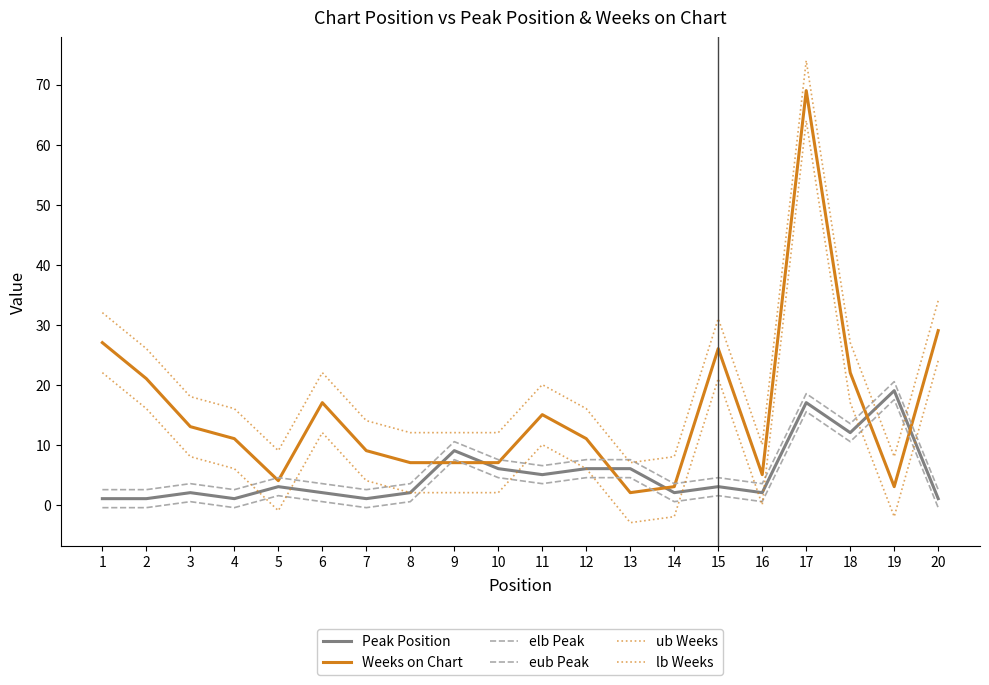

How many values in the eub Peak series exceed 1?

10